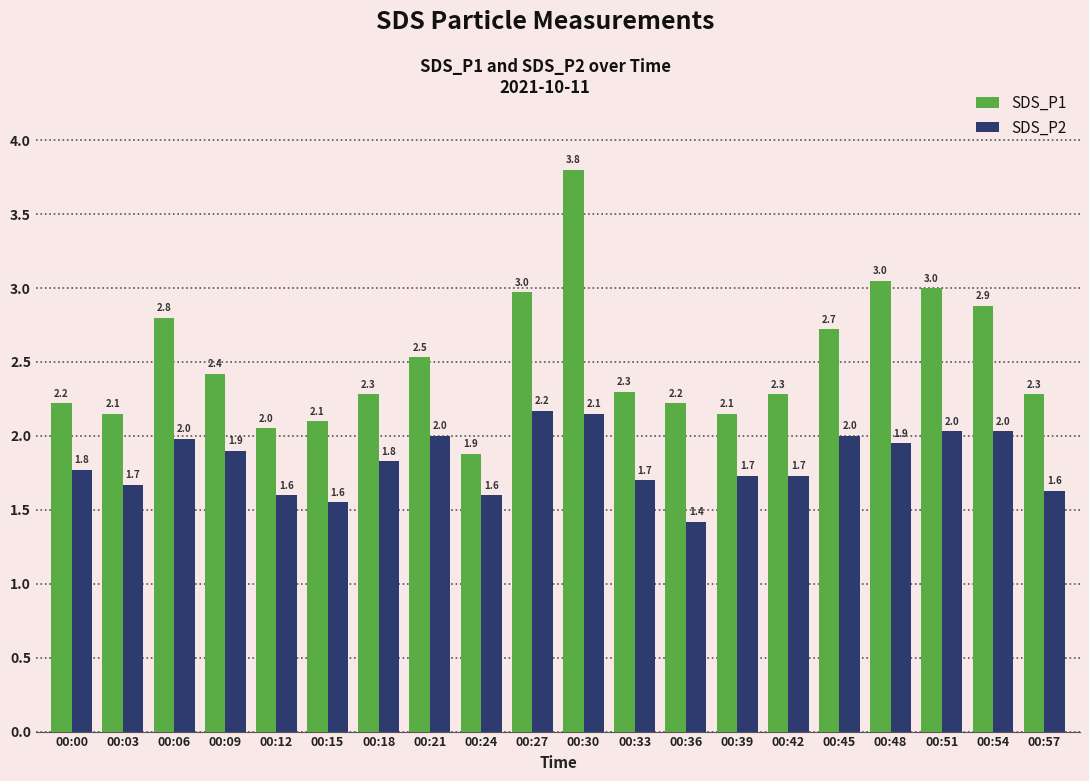

Is it true that SDS_P1 equals 2.9 at 00:54?

True